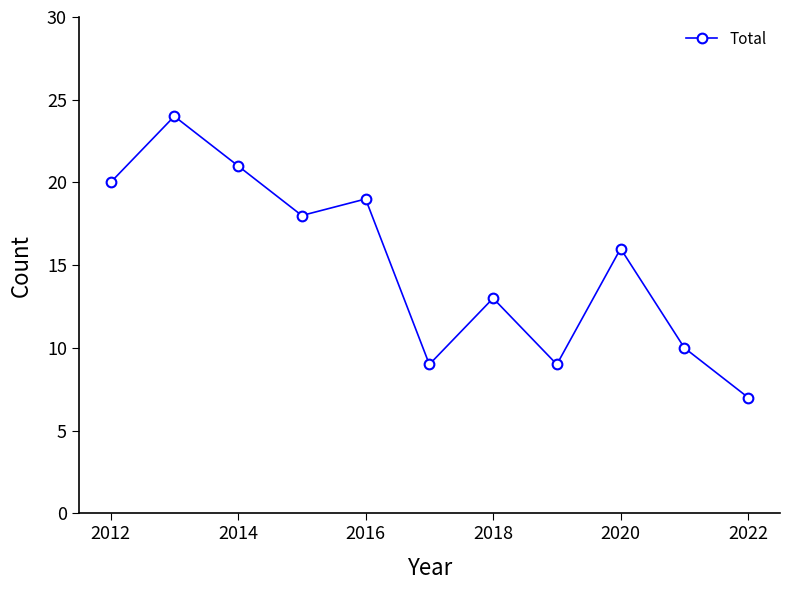

What is the smallest value displayed?

7